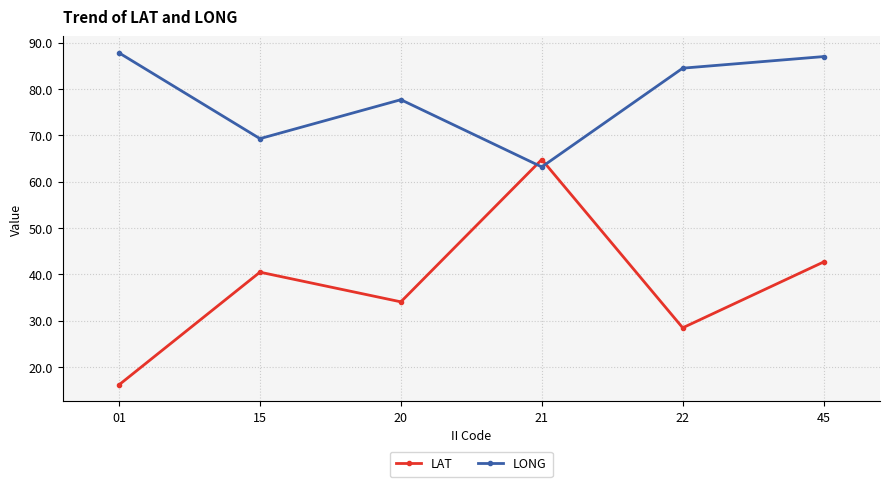

True or false: LONG and LAT cross at least once.

True